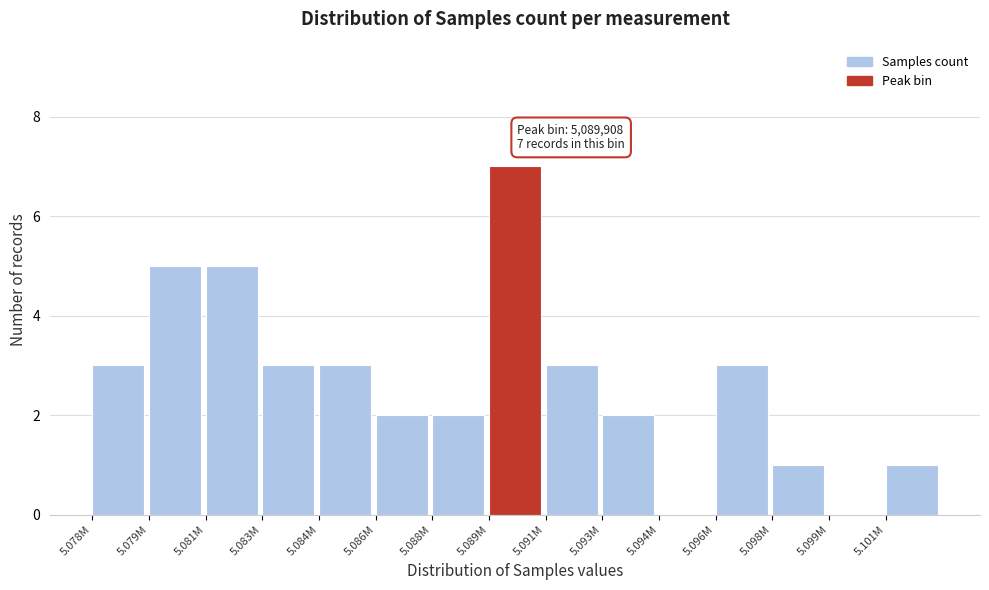

Reading left to right, extract all data points from this chart.

5.078M=3	5.079M=5	5.081M=5	5.083M=3	5.084M=3	5.086M=2	5.088M=2	5.089M=7	5.091M=3	5.093M=2	5.094M=0	5.096M=3	5.098M=1	5.099M=0	5.101M=1